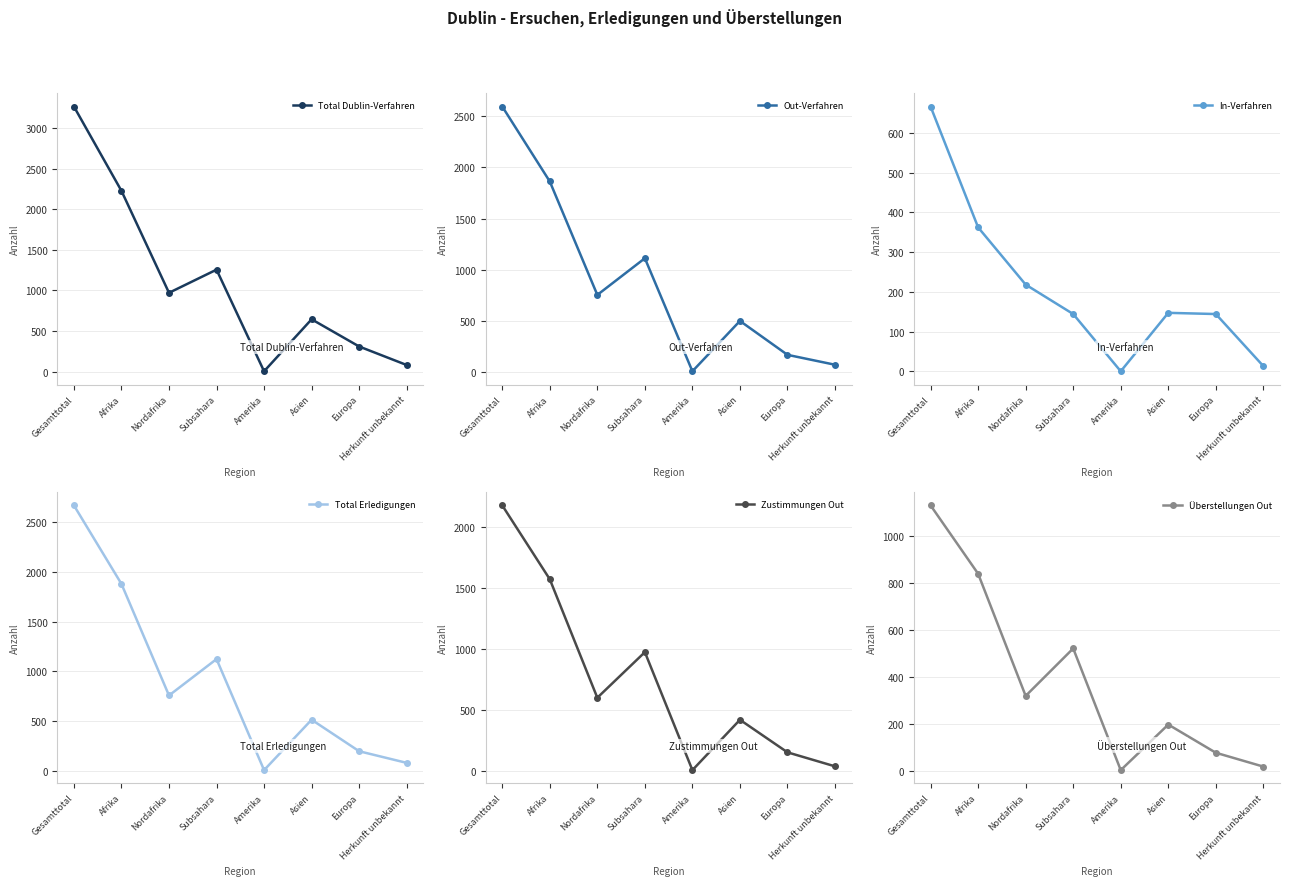

Where does the Zustimmungen Out series first go above 598?

Gesamttotal